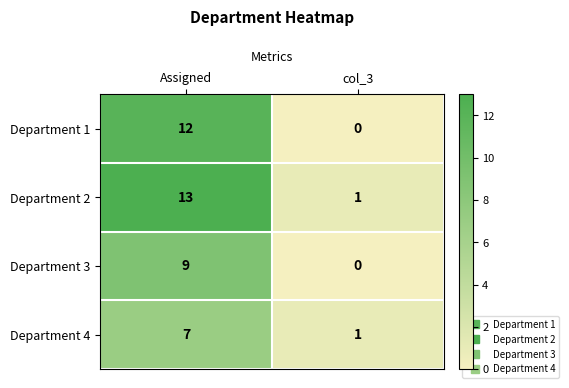

Reading left to right, transcribe all the data shown in this chart.

Department 1: Assigned=12	col_3=0
Department 2: Assigned=13	col_3=1
Department 3: Assigned=9	col_3=0
Department 4: Assigned=7	col_3=1